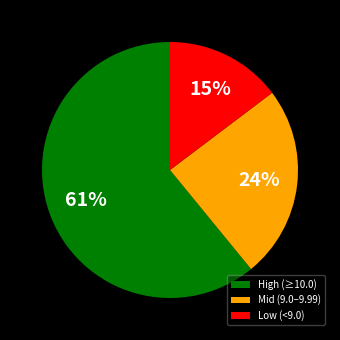

What is the ratio of the value at High (≥10.0) to the value at Low (<9.0)?

4.1